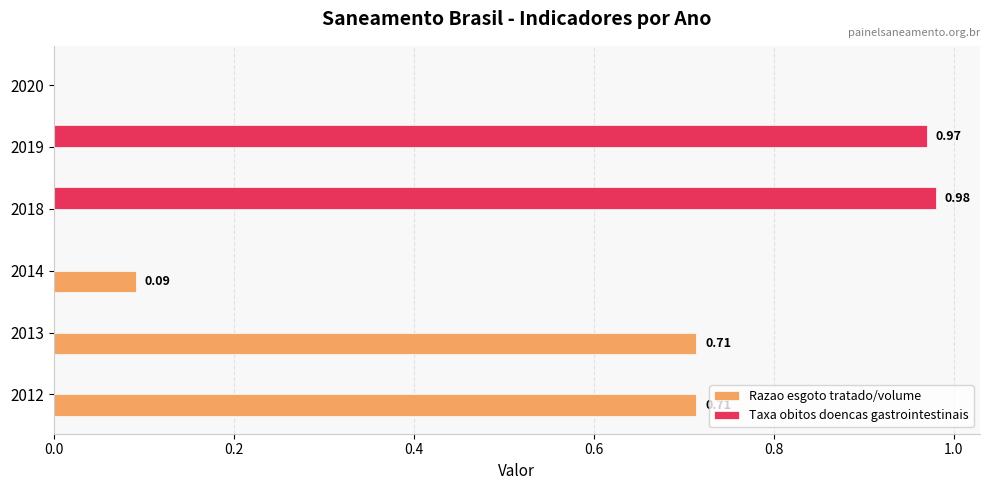

Which series has the largest range (max minus min)?

Taxa obitos doencas gastrointestinais